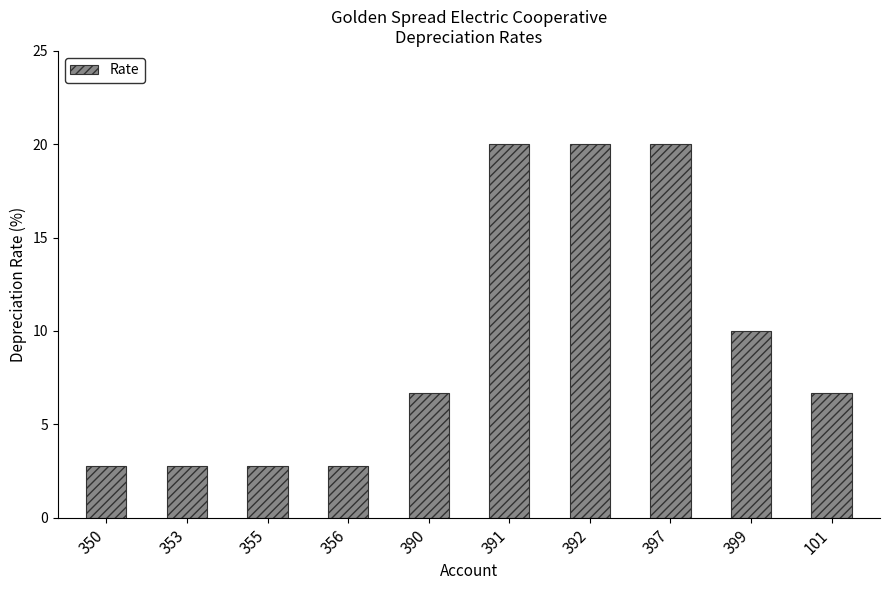

Reading left to right, list all the values displayed in this chart.

350=2.8	353=2.8	355=2.8	356=2.8	390=6.7	391=20.0	392=20.0	397=20.0	399=10.0	101=6.7